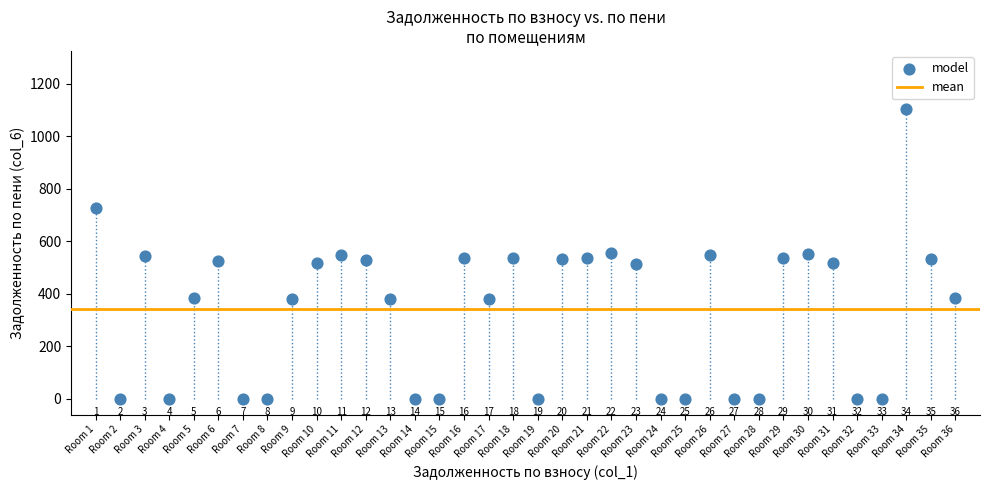

What is the range of Y values (max minus min)?

1103.6